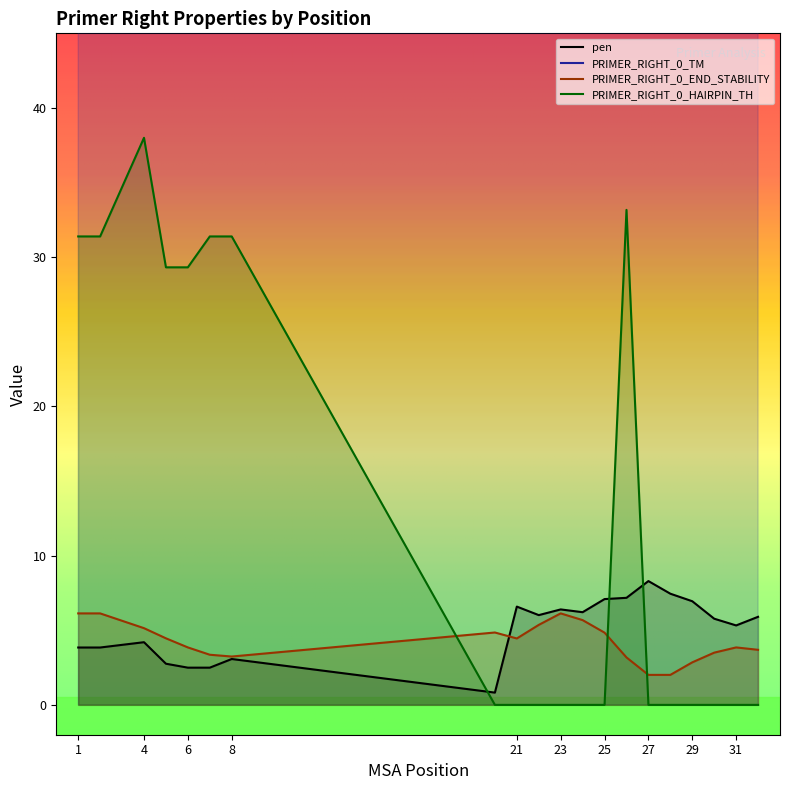

Rank the series by their maximum value, from highest to lowest.

PRIMER_RIGHT_0_TM, PRIMER_RIGHT_0_HAIRPIN_TH, pen, PRIMER_RIGHT_0_END_STABILITY